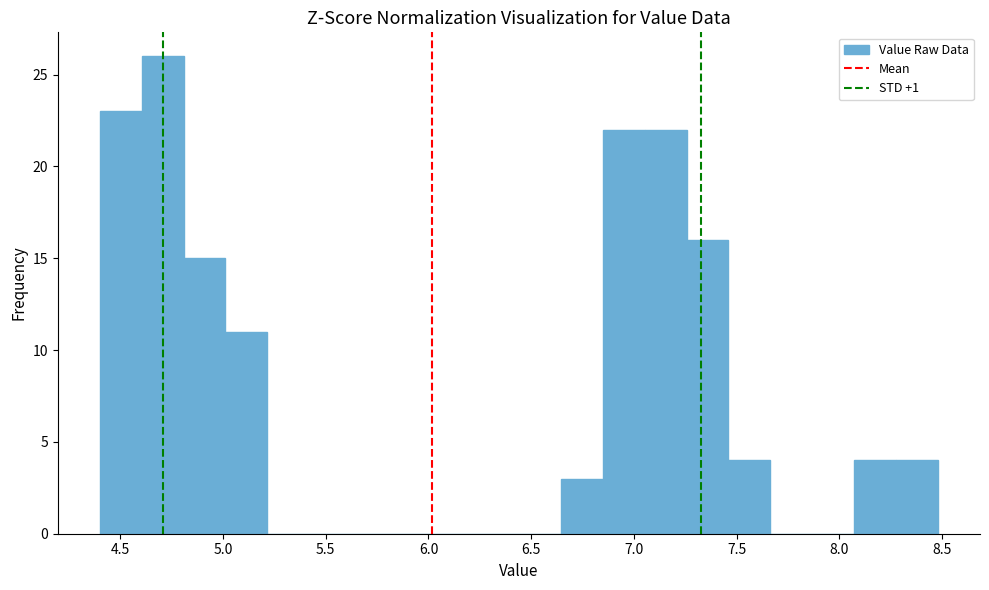

Which range on the x-axis has the tallest bar?

4.60 to 4.80